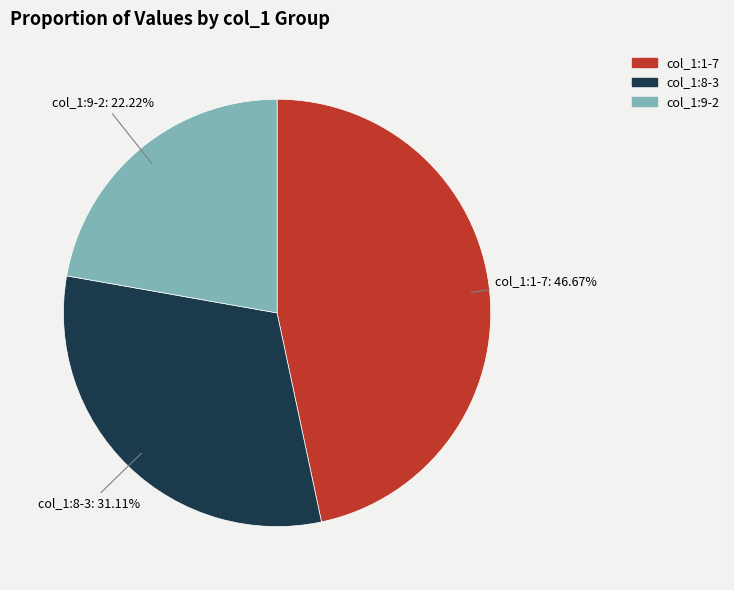

Does any single category account for the majority?

No